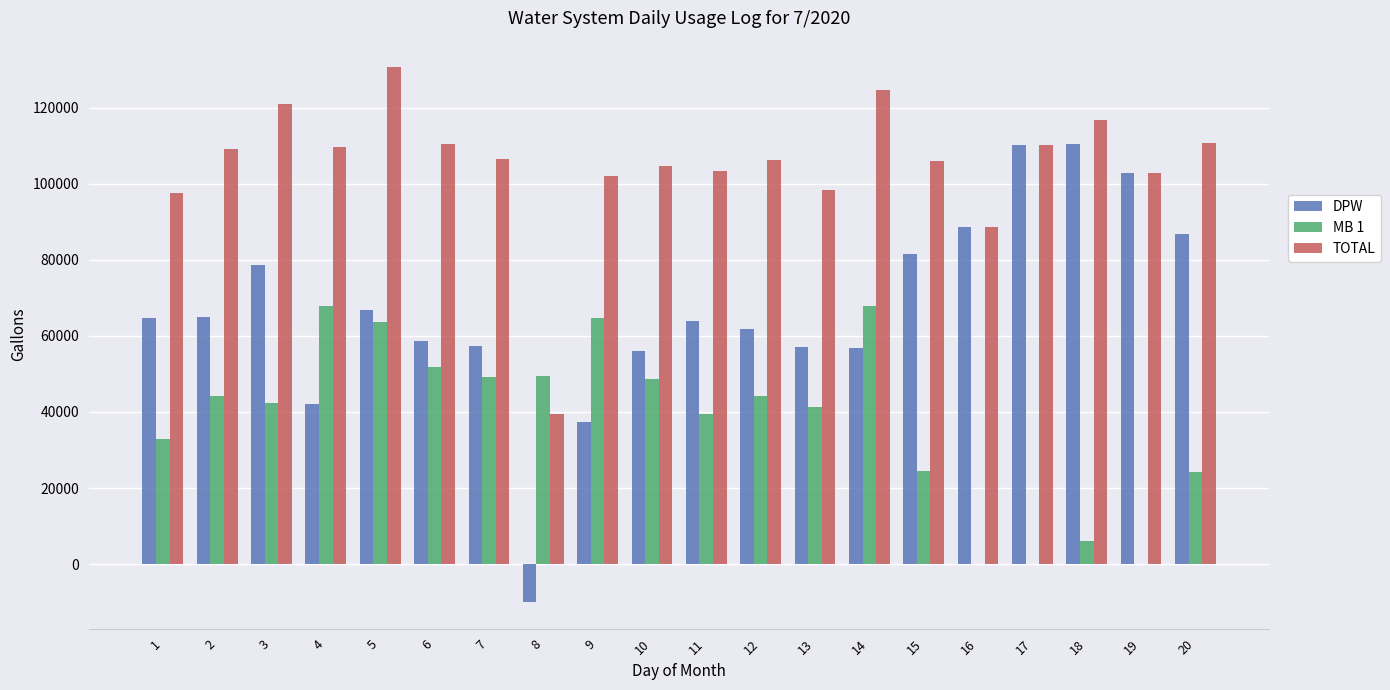

What is the spread (max minus min) of values at 4?

67760.0